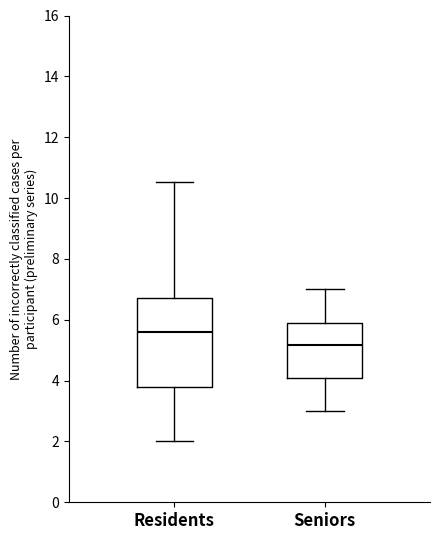

Reading left to right, transcribe this box plot: for each box, give where its median line is, the range the box spans, and where its two whiskers end, as read against the y-axis. The values are not printed on the chart, so give them approximately, as read against the axis.

Residents: median 5.6, box 3.8 to 6.8, whiskers 2.0 to 10.6
Seniors: median 5.2, box 4.0 to 6.0, whiskers 3.0 to 7.0